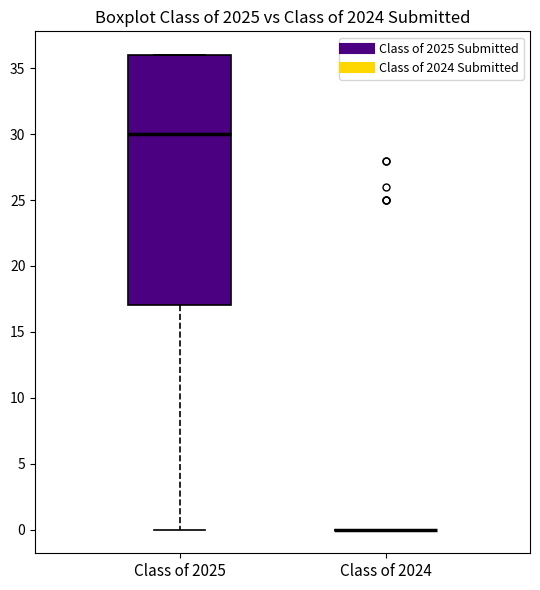

Reading left to right, transcribe this box plot: for each box, give where its median line is, the range the box spans, and where its two whiskers end, as read against the y-axis. The values are not printed on the chart, so give them approximately, as read against the axis.

Class of 2025: median 30, box 17 to 36, whiskers 0 to 36
Class of 2024: box collapsed to a line at 0, whiskers 0 to 0